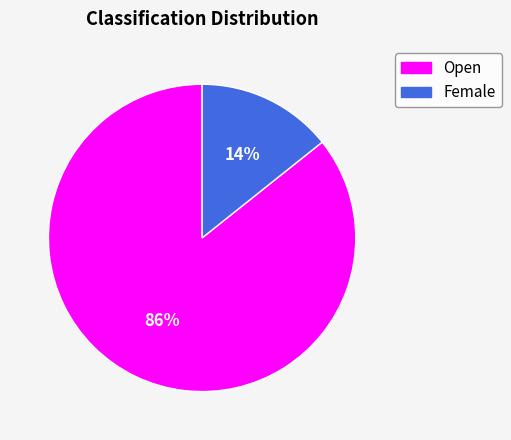

Which category has the smallest portion of the pie?

Female